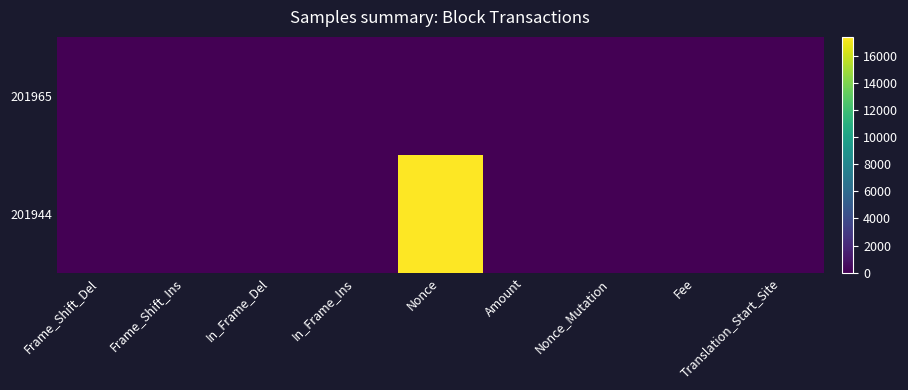

Rank the series at Nonce_Mutation from highest to lowest value.

201965, 201944